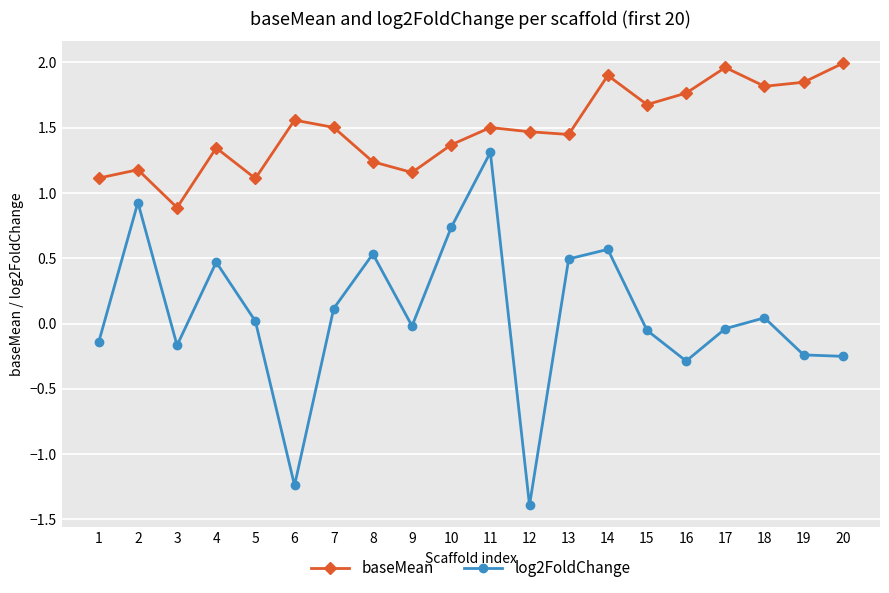

True or false: log2FoldChange has more than 1 points higher than both neighbors.

True